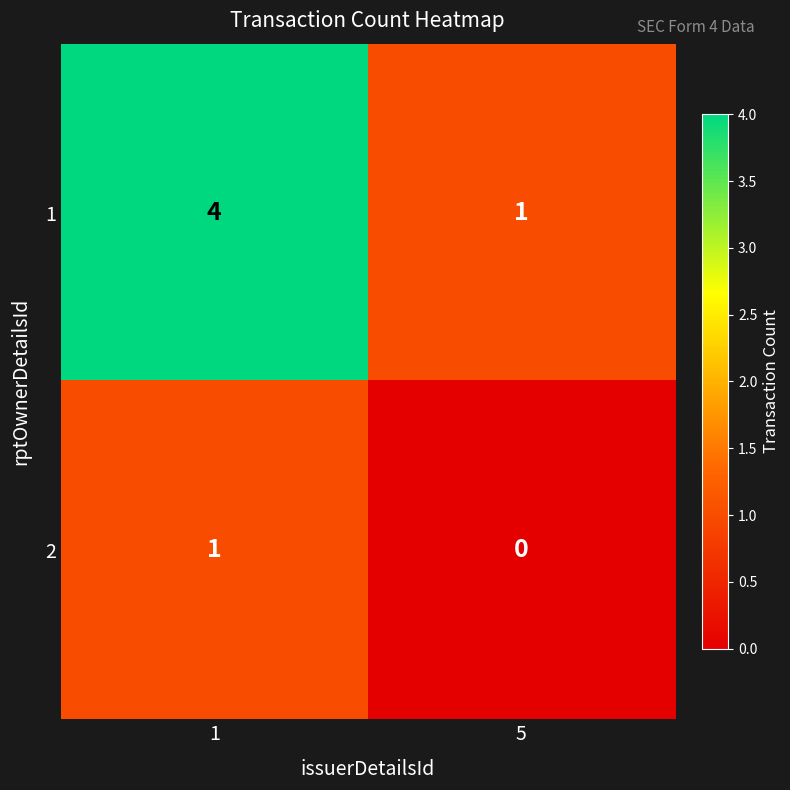

What is the difference between the maximum and minimum values in the 1 series?

3